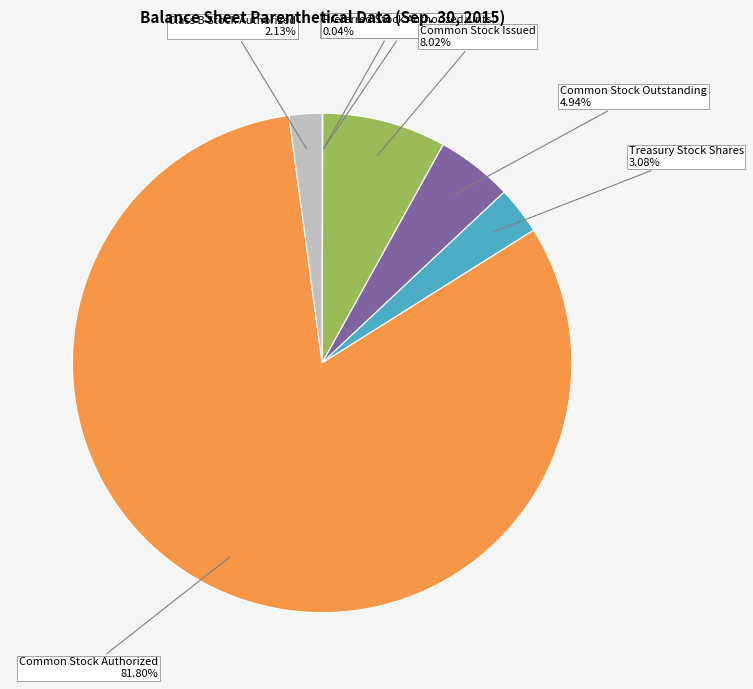

Do Common Stock Outstanding and Treasury Stock Shares together represent more than half of the pie?

No